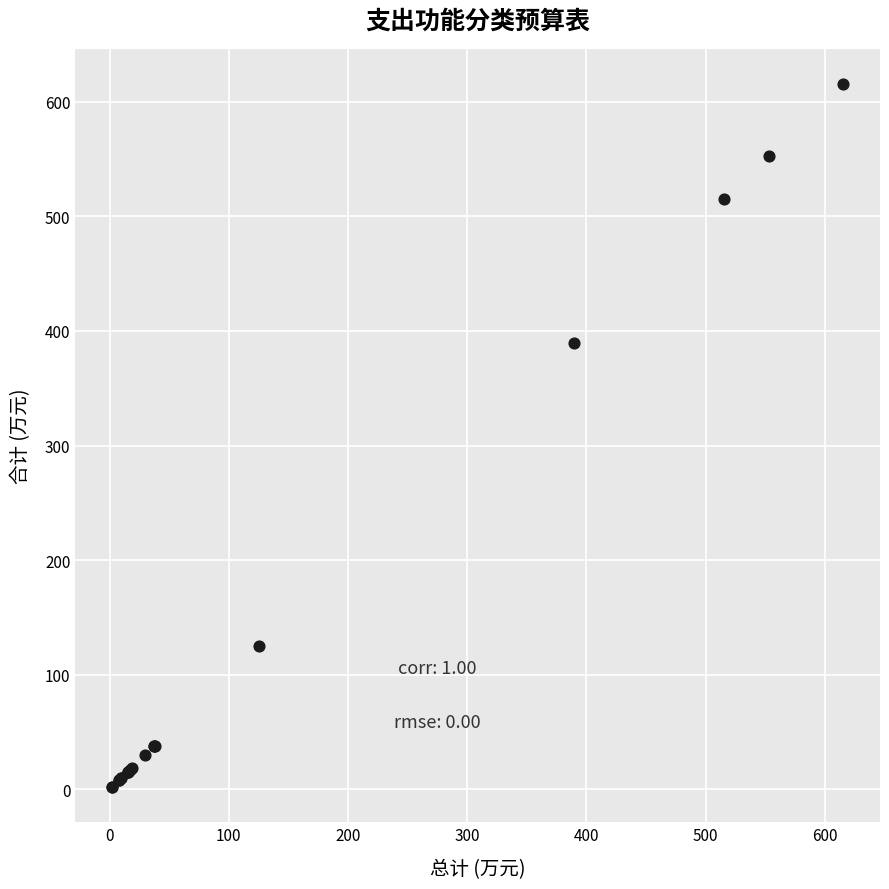

What Y value in the scatter plot is closest to 308?

389.9